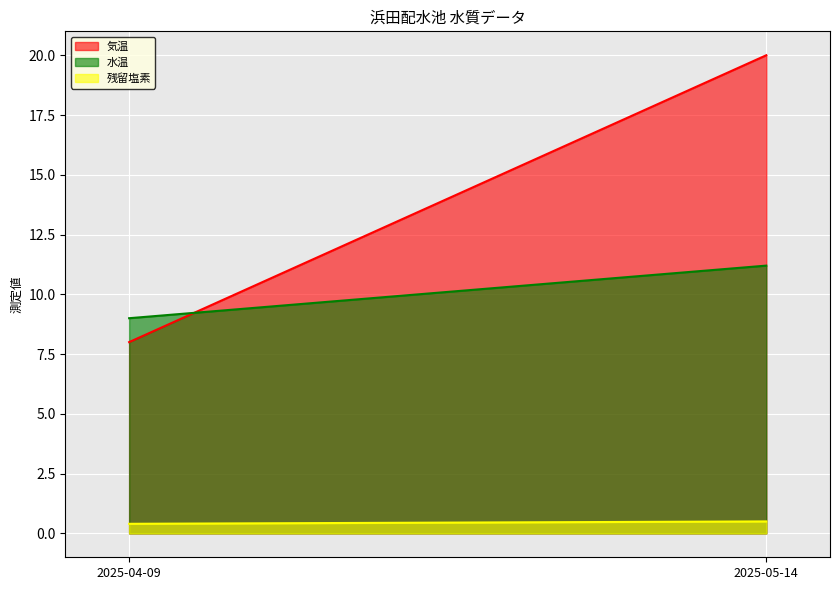

How many lines are shown in the chart?

3